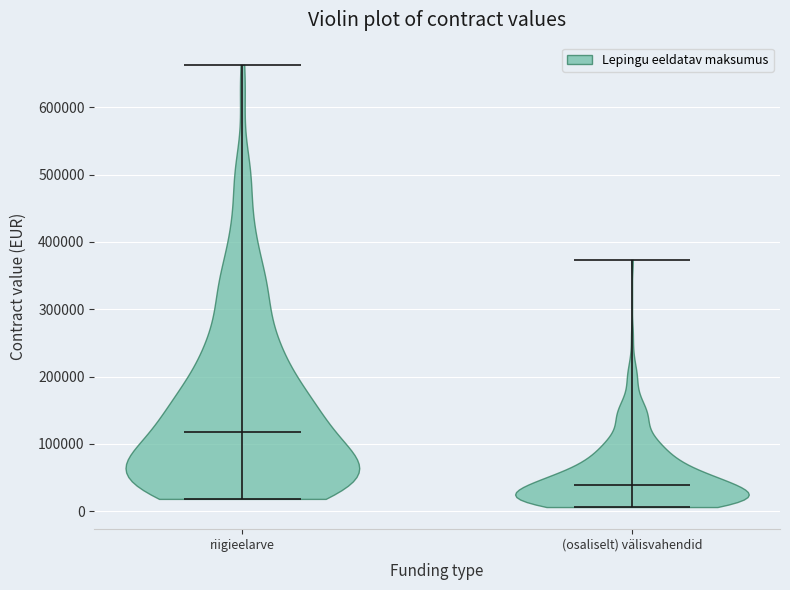

Where does the median line of the violin for riigieelarve sit on the y-axis? The values are not printed on the chart, so give them approximately, as read against the axis.

120000